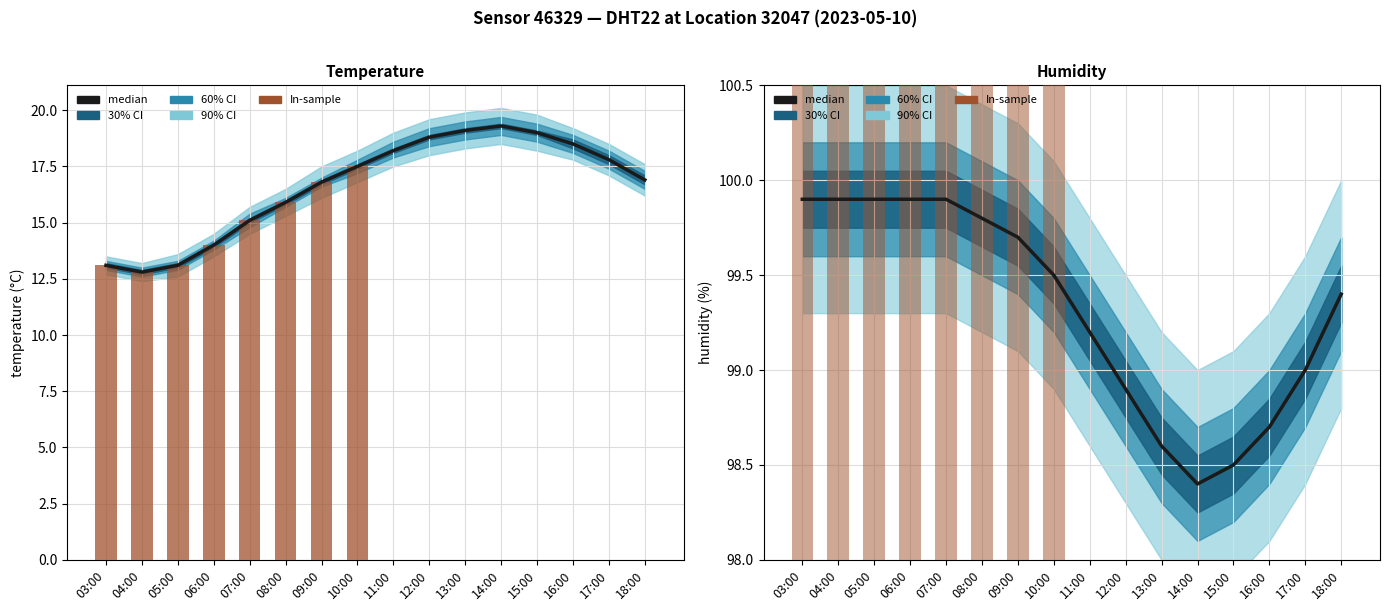

List the labels in order of median value, smallest first.

14:00, 15:00, 13:00, 16:00, 12:00, 17:00, 11:00, 18:00, 10:00, 09:00, 08:00, 03:00, 04:00, 05:00, 06:00, 07:00